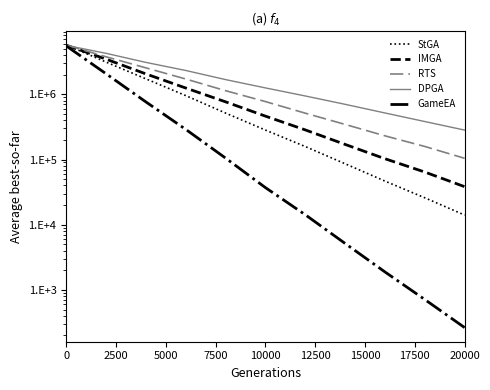

Which series has the largest total across all categories?

DPGA